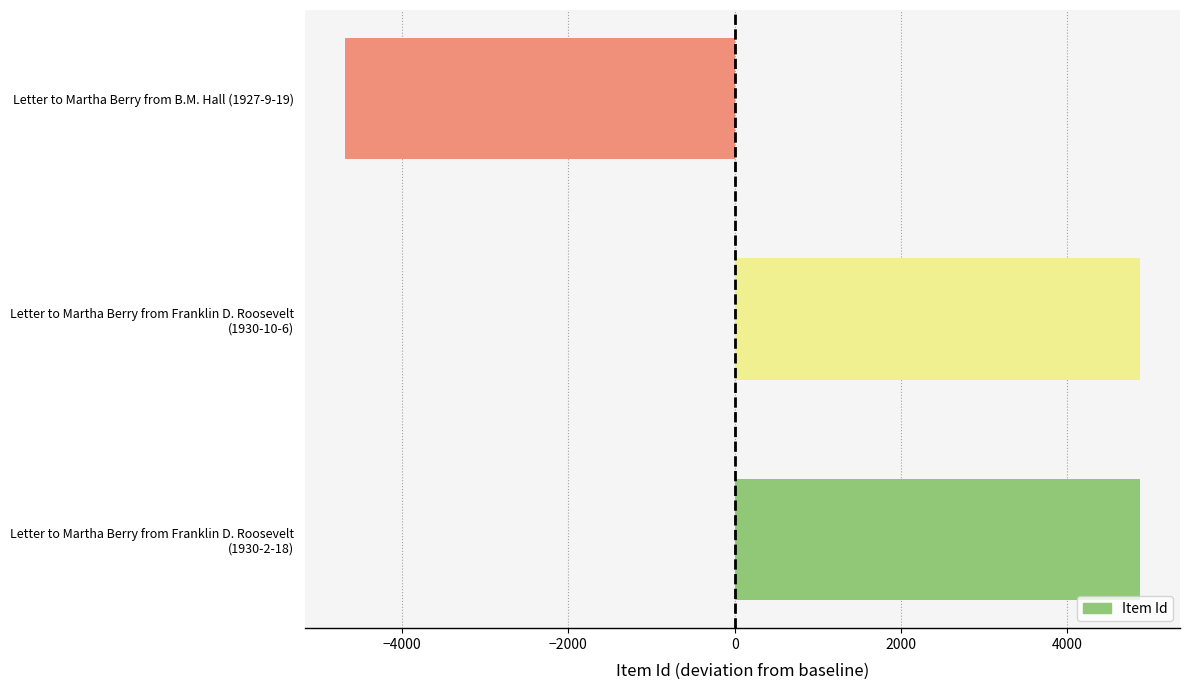

What is the difference between the second highest and minimum values?

9559